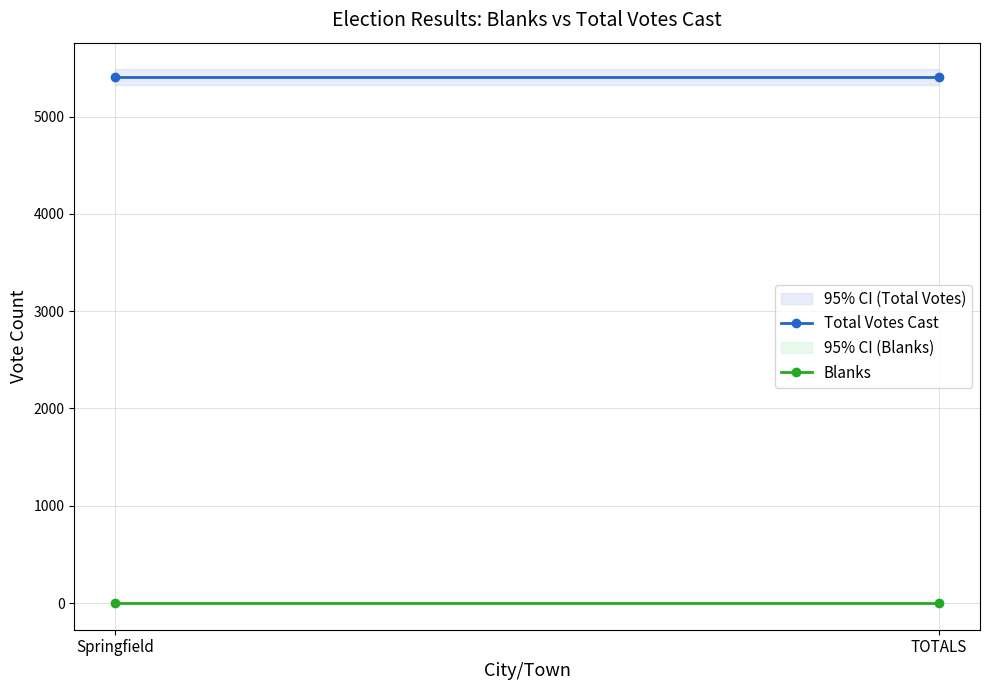

Reading left to right, list all the values displayed in this chart.

Total Votes Cast: Springfield=5405	TOTALS=5405
Blanks: Springfield=0	TOTALS=0